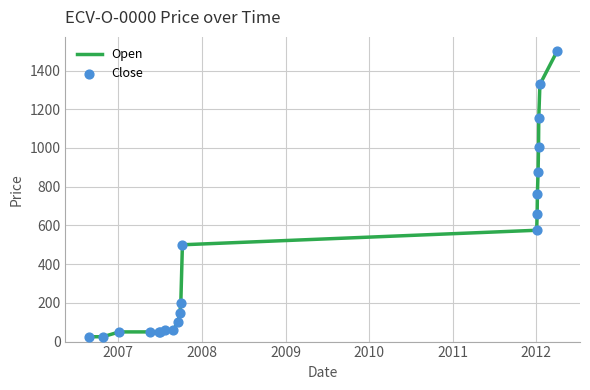

Which series reaches the maximum Y coordinate?

Close